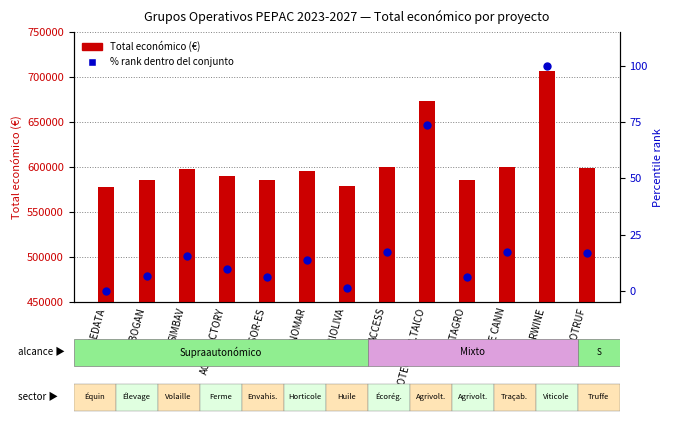

Which series contains the highest Y value?

Total económico